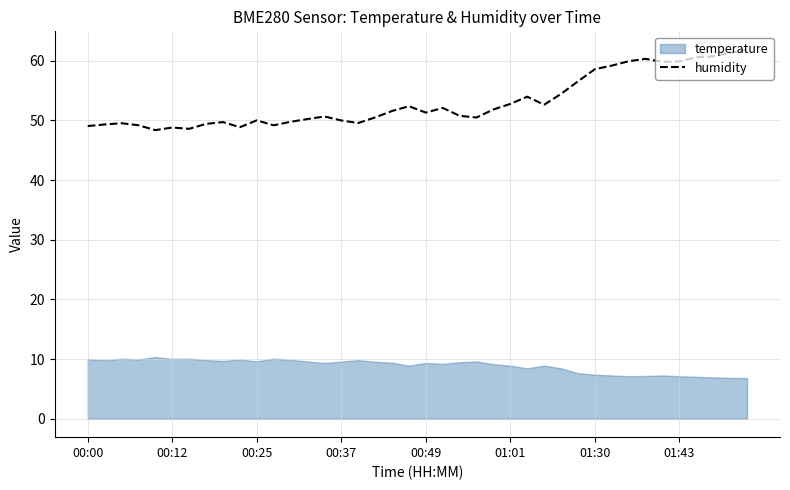

The value of humidity at 00:25 is 13.3. True or false?

False